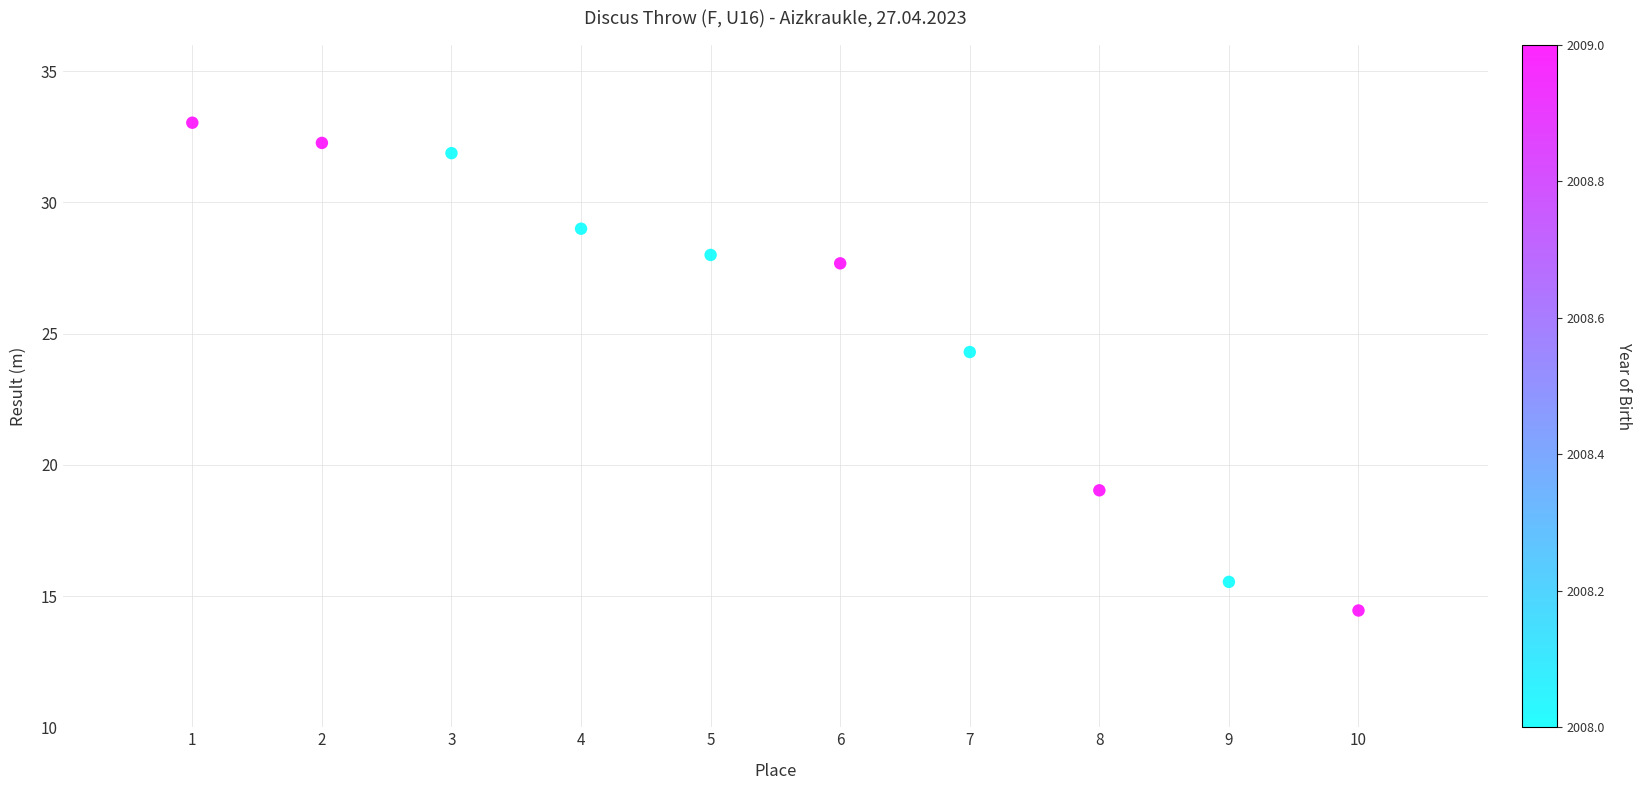

What Y value in the scatter plot is closest to 23?

24.3